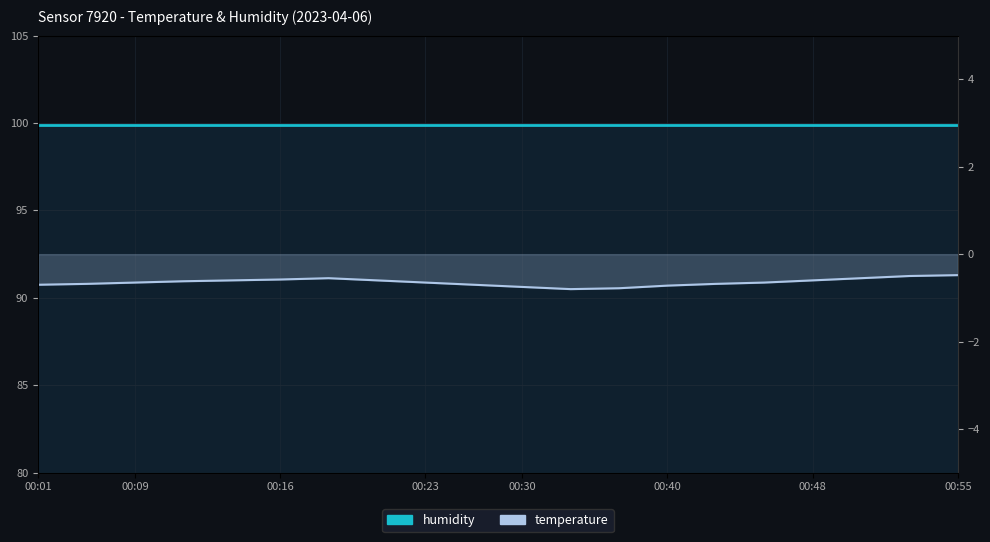

Reading left to right, transcribe all the data shown in this chart.

humidity: 99.9	99.9	99.9	99.9	99.9	99.9	99.9	99.9	99.9	99.9	99.9	99.9	99.9	99.9	99.9	99.9	99.9	99.9	99.9	99.9
temperature: -0.7	-0.7	-0.7	-0.6	-0.6	-0.6	-0.6	-0.6	-0.7	-0.7	-0.8	-0.8	-0.8	-0.7	-0.7	-0.7	-0.6	-0.6	-0.5	-0.5